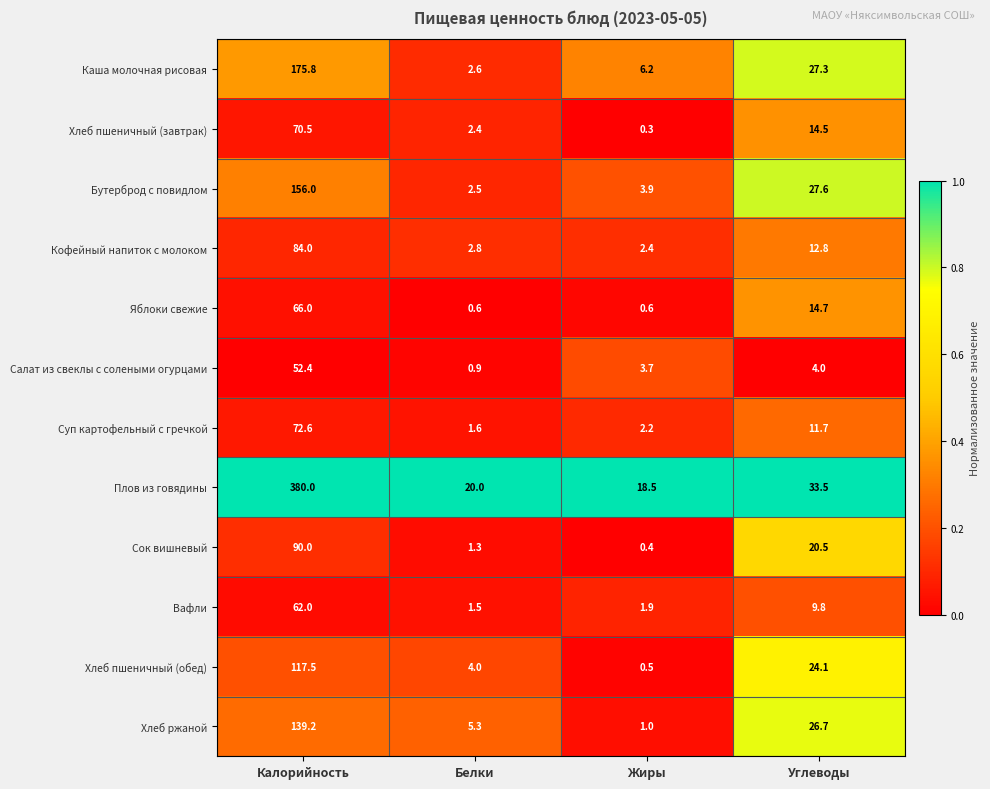

Rank the series by their maximum value, from highest to lowest.

Плов из говядины, Каша молочная рисовая, Бутерброд с повидлом, Хлеб ржаной, Хлеб пшеничный (обед), Сок вишневый, Кофейный напиток с молоком, Суп картофельный с гречкой, Хлеб пшеничный (завтрак), Яблоки свежие, Вафли, Салат из свеклы с солеными огурцами